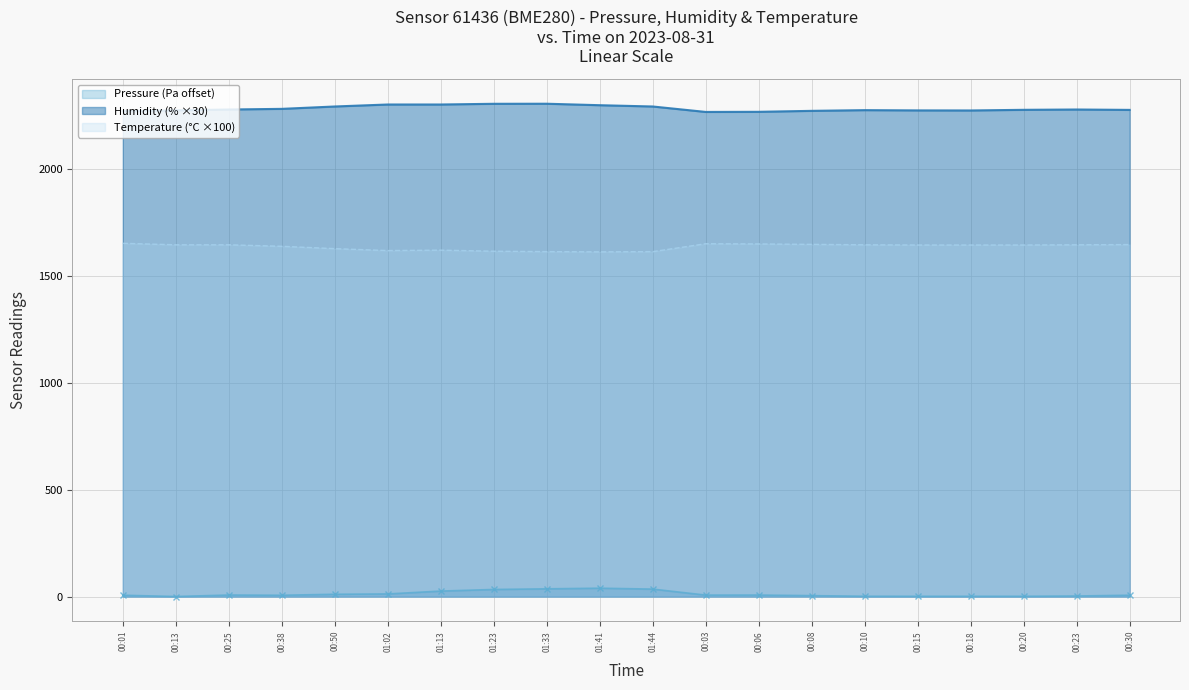

In Pressure, how many points are lower than both neighbors (excluding endpoints)?

4